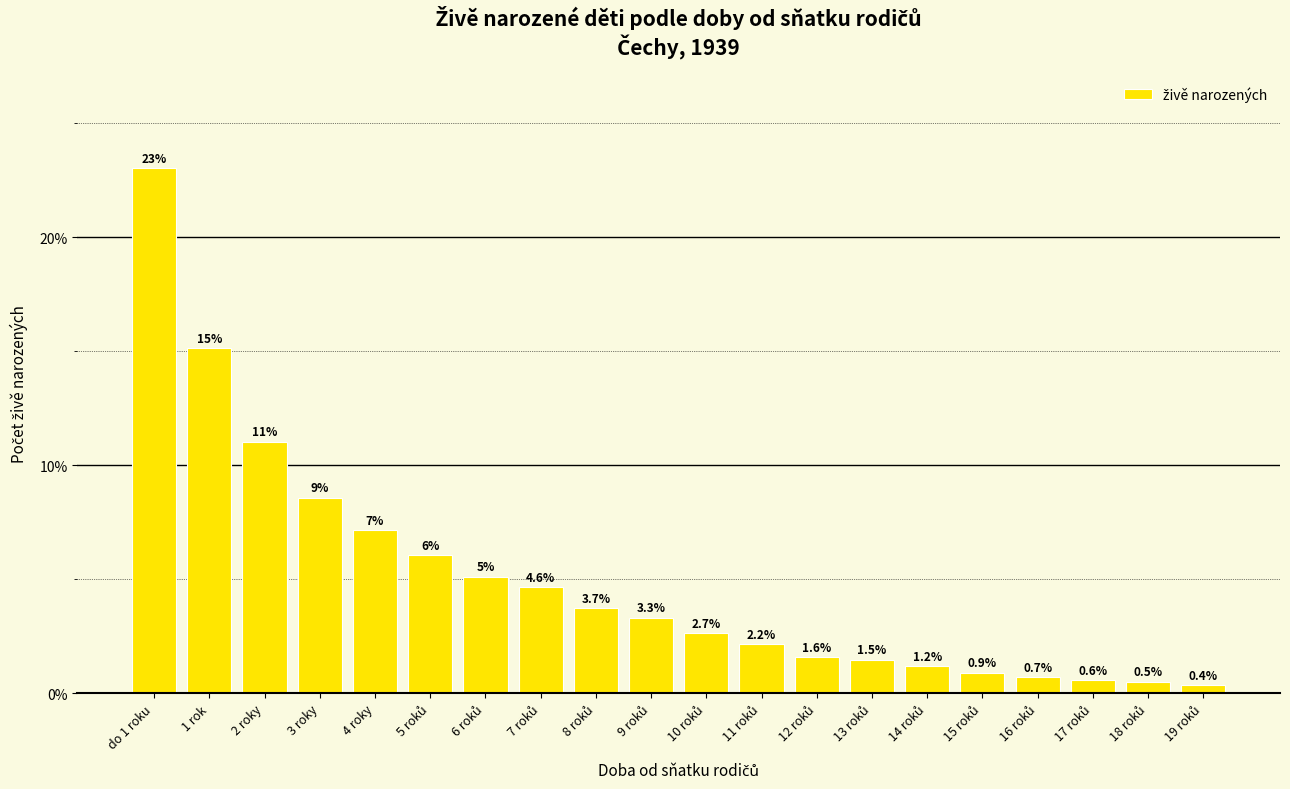

What is the minimum value shown in the chart?

0.4